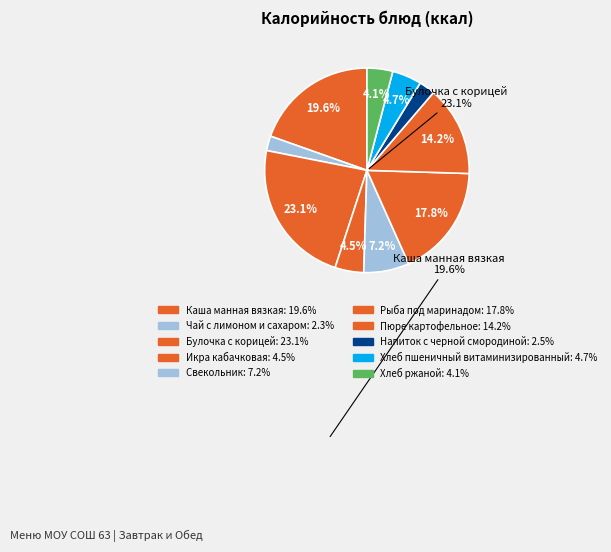

To the nearest percent, what percentage of the pie is Рыба под маринадом?

18%